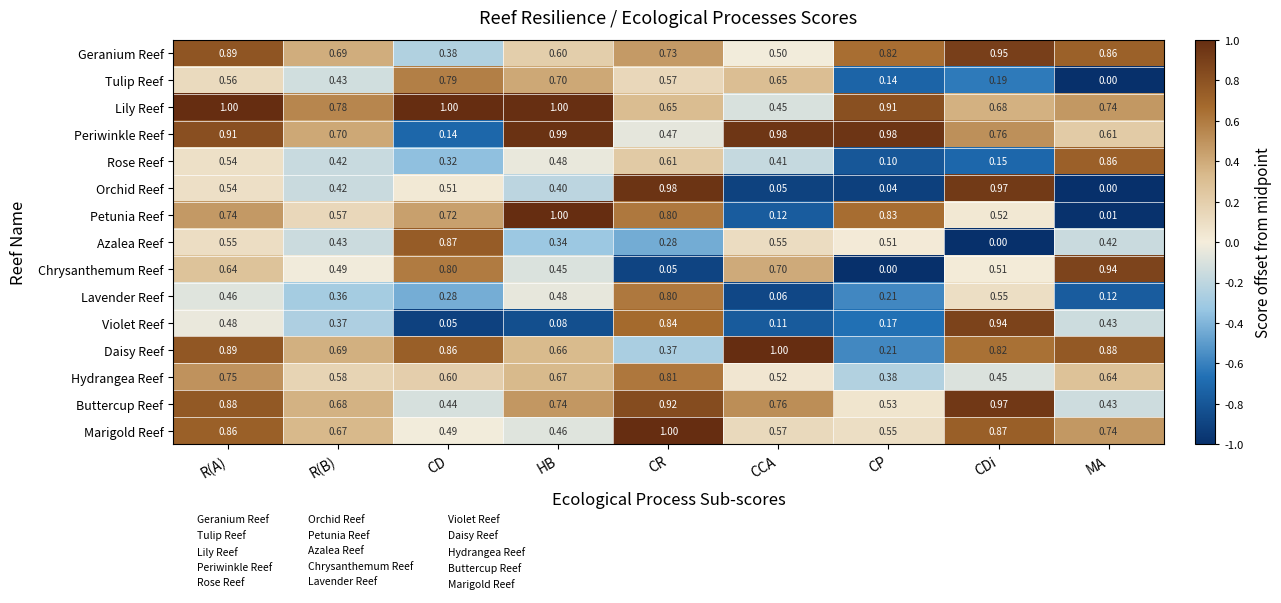

Where is Petunia Reef nearest to the value 0?

MA